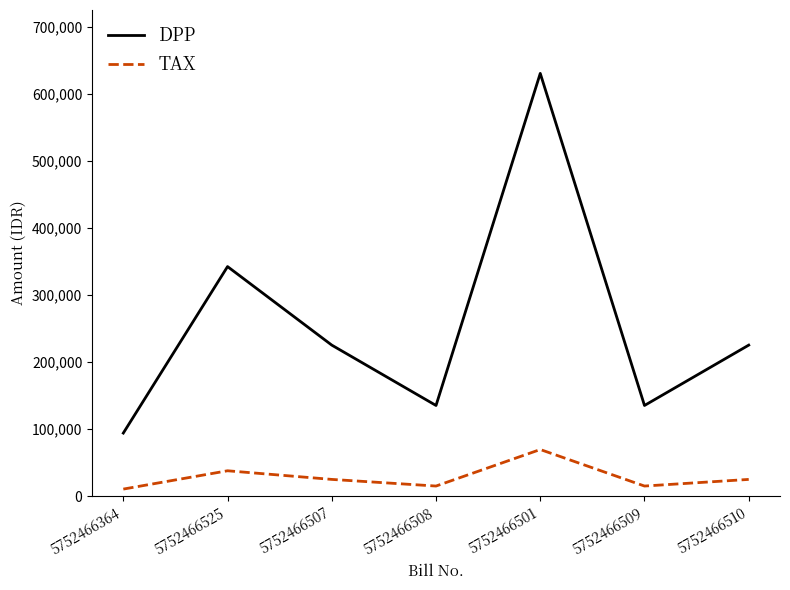

How many lines are shown in the chart?

2